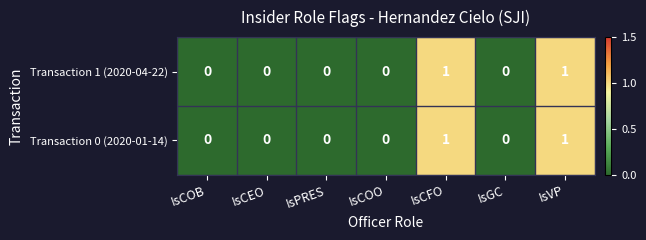

Reading right to left, what are all the values shown in this chart?

Transaction 1 (2020-04-22): 1	0	1	0	0	0	0
Transaction 0 (2020-01-14): 1	0	1	0	0	0	0